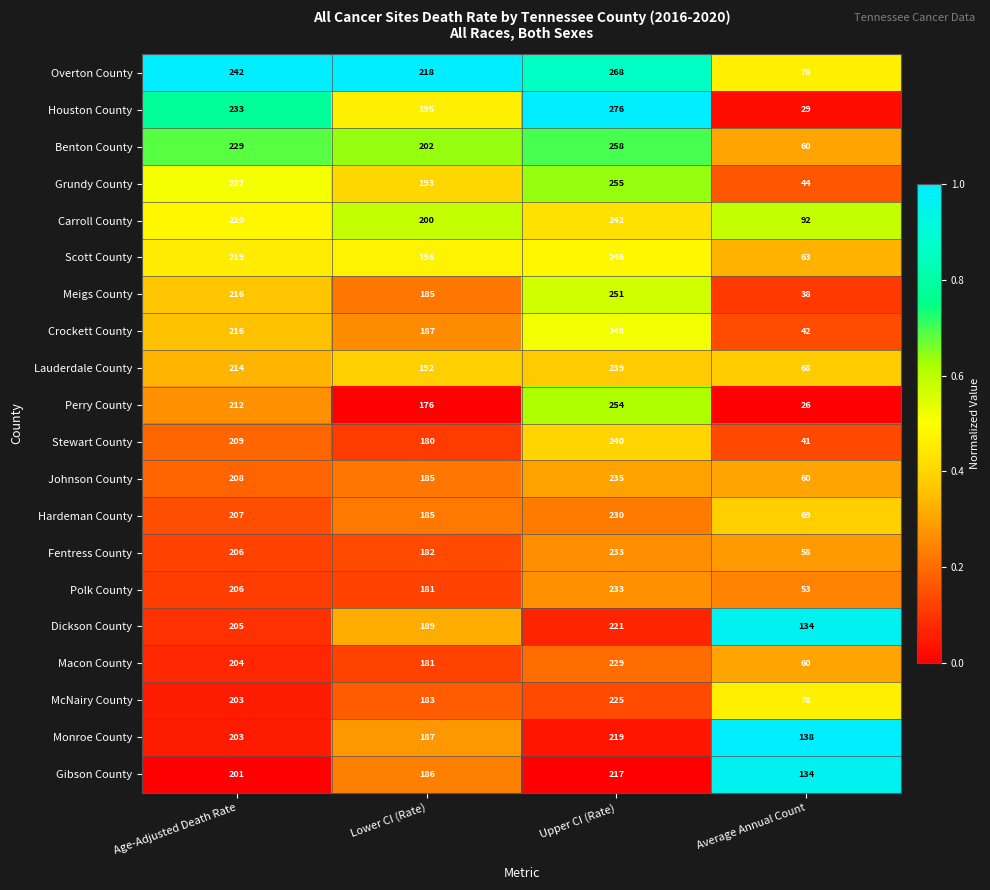

What is the total value across all series at Upper CI (Rate)?

4819